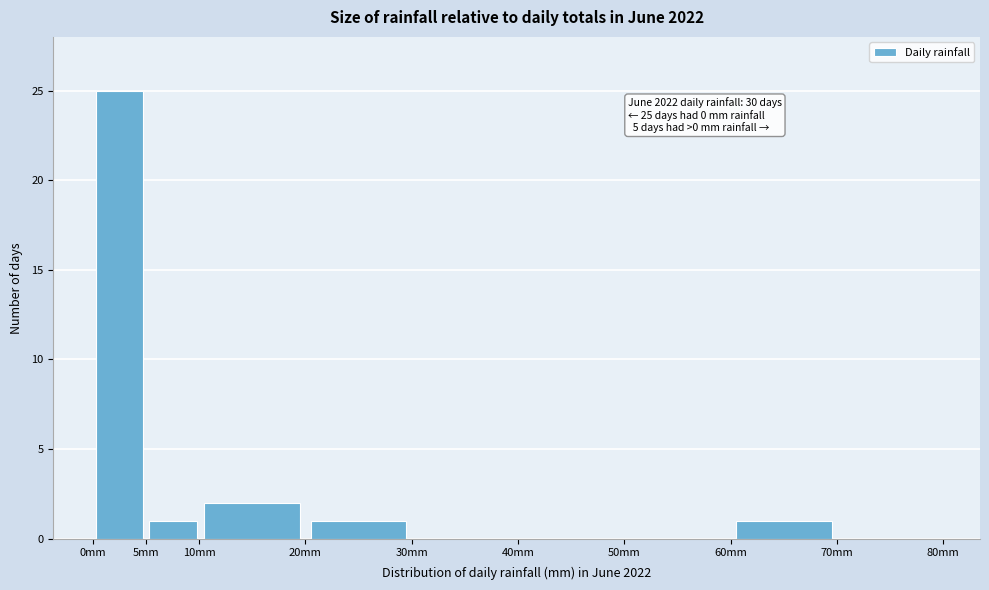

Over which range of the x-axis is the bar tallest?

0 to 5